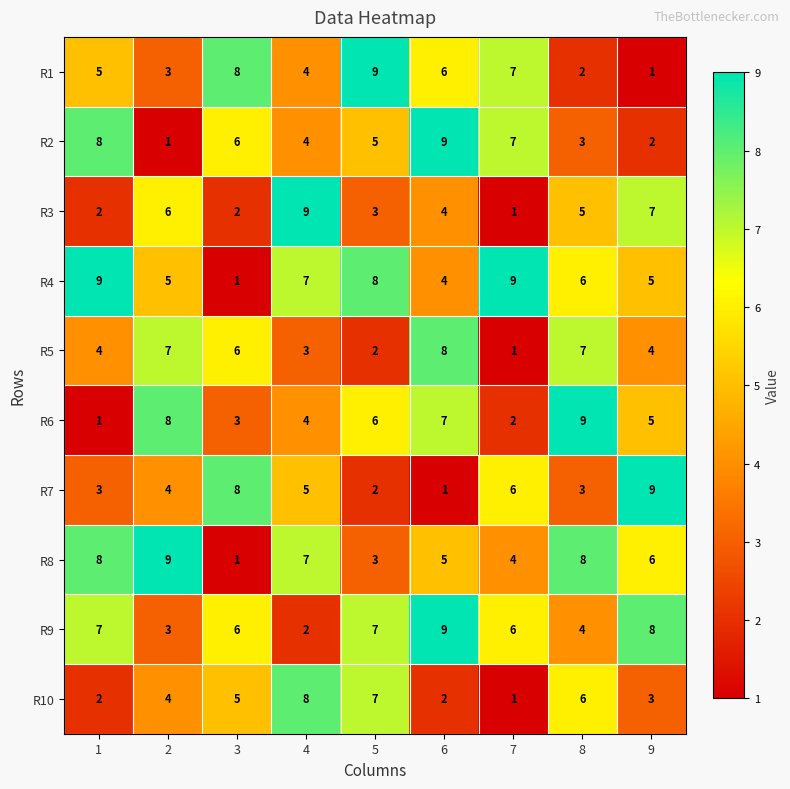

What is the approximate value of R4 at 9?

5